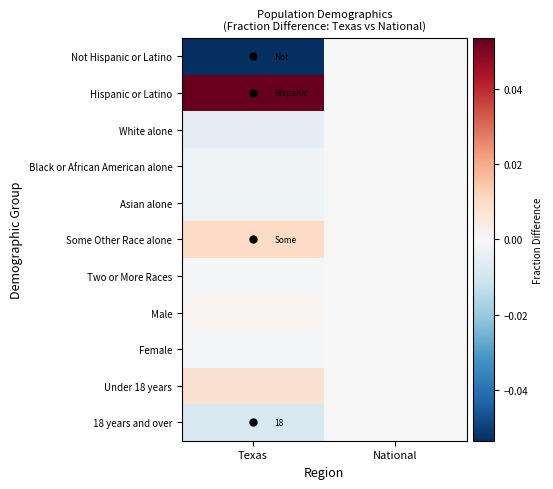

Is it true that Hispanic or Latino equals 0.1 at Texas?

True